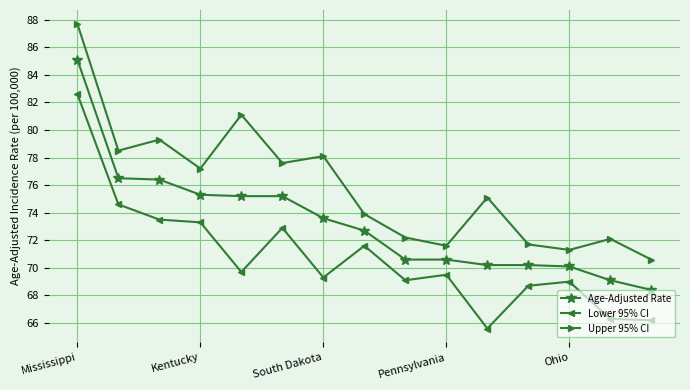

What is the value of the Age-Adjusted Rate point at the 12th from the left?

70.2